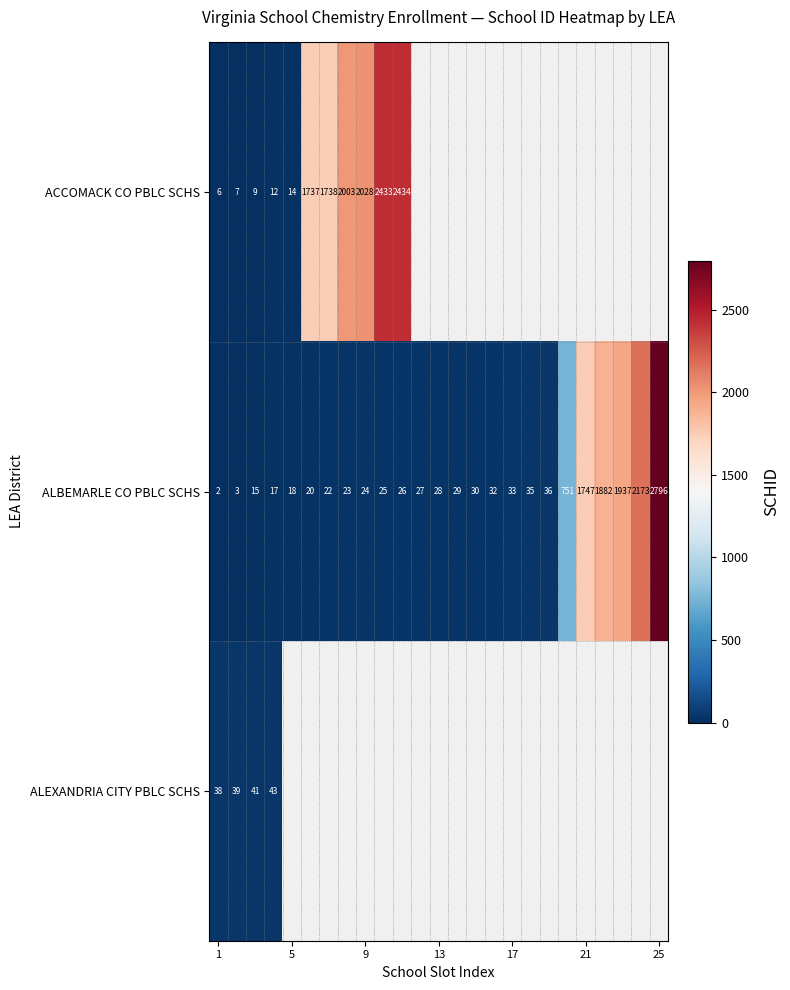

Read the ALBEMARLE CO PBLC SCHS value at 25, to the nearest 50.

2800